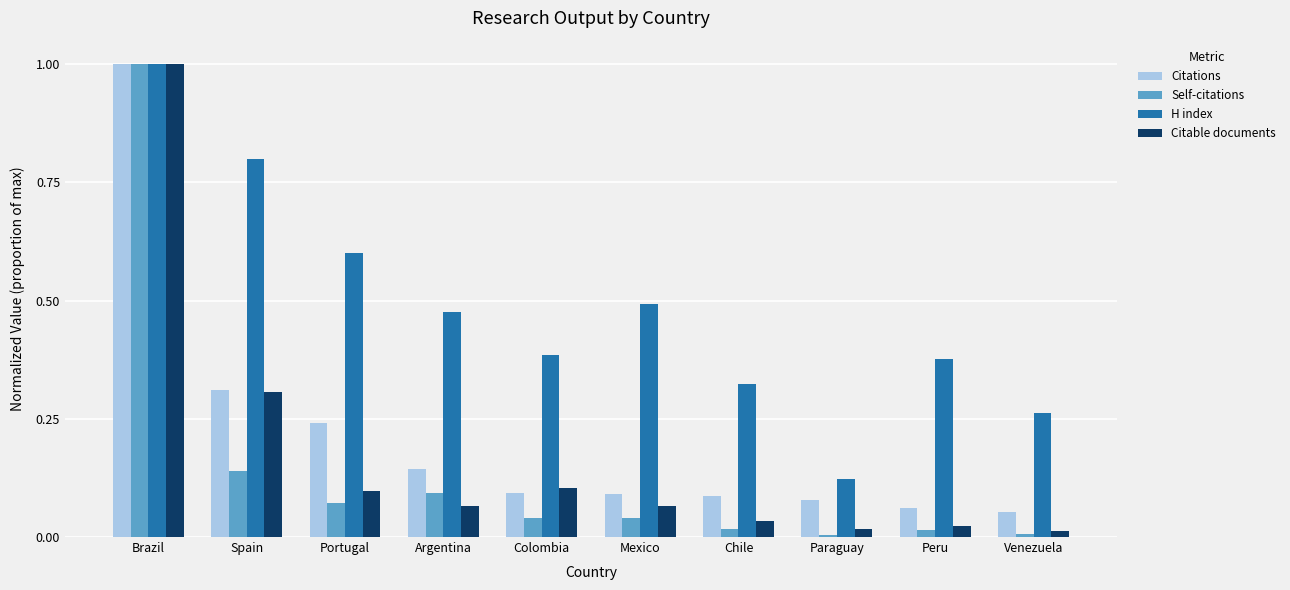

What is the value of the H index bar at the 2nd from the left?

0.8